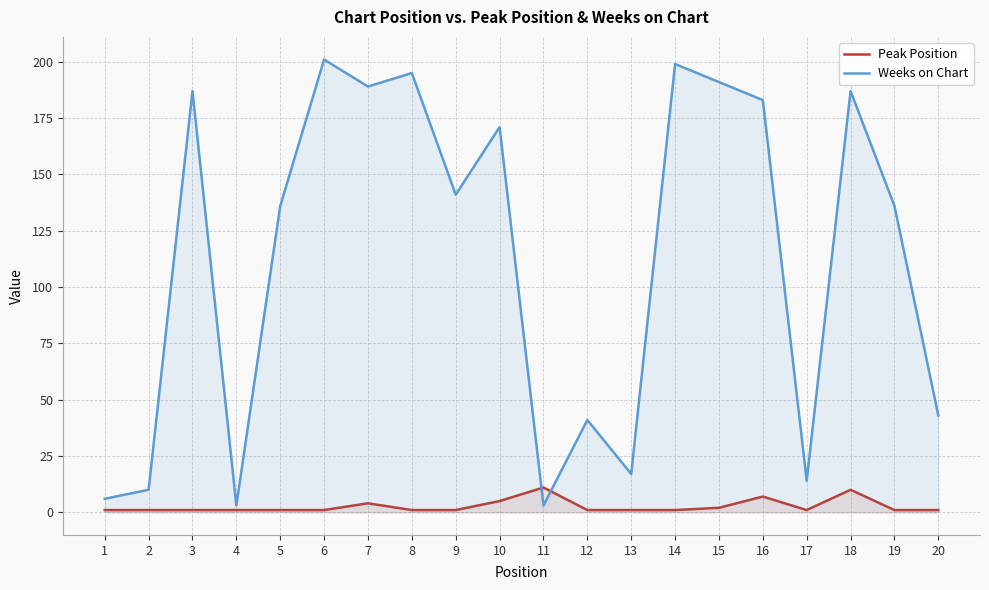

What are all the series names shown in the legend?

Peak Position, Weeks on Chart